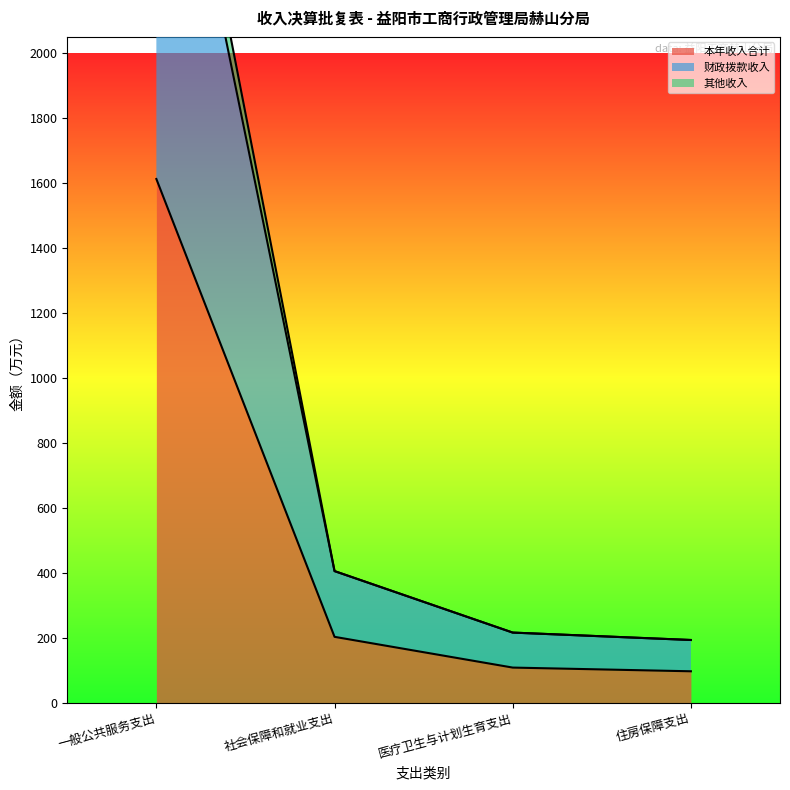

How many data points in 本年收入合计 are less than 202?

2